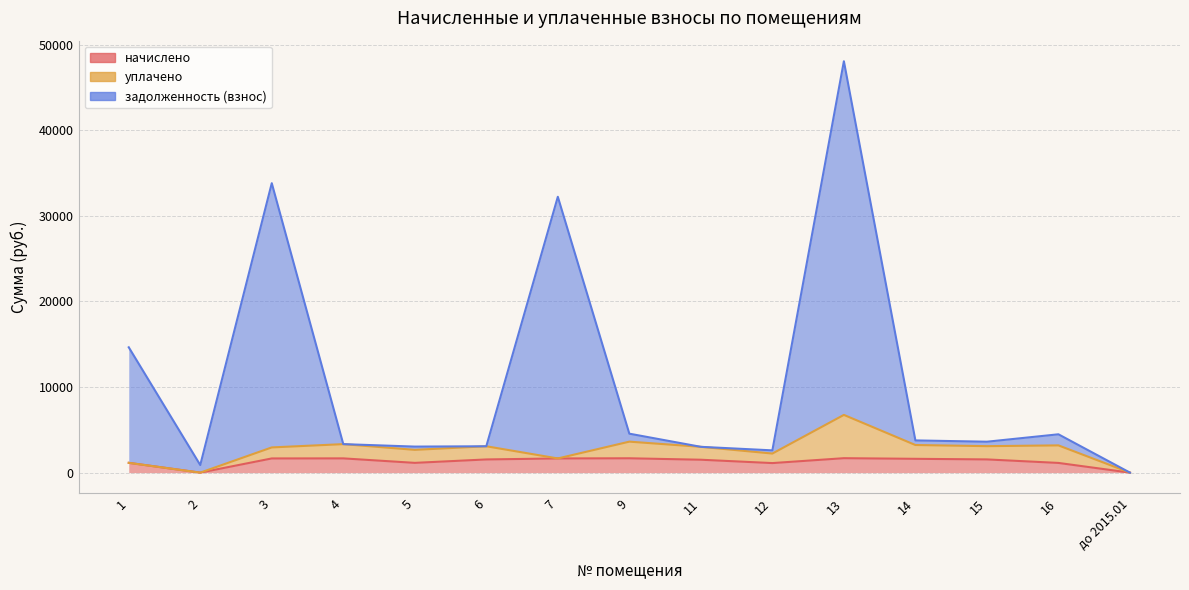

Where does the начислено series first go above 1539?

3